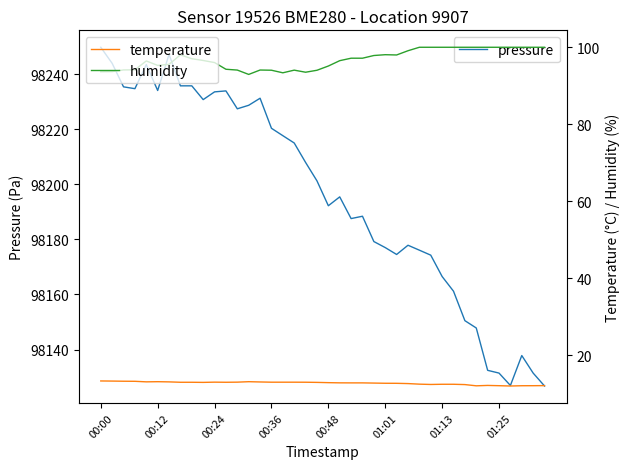

Is it true that pressure equals 129729.7 at 32?

False